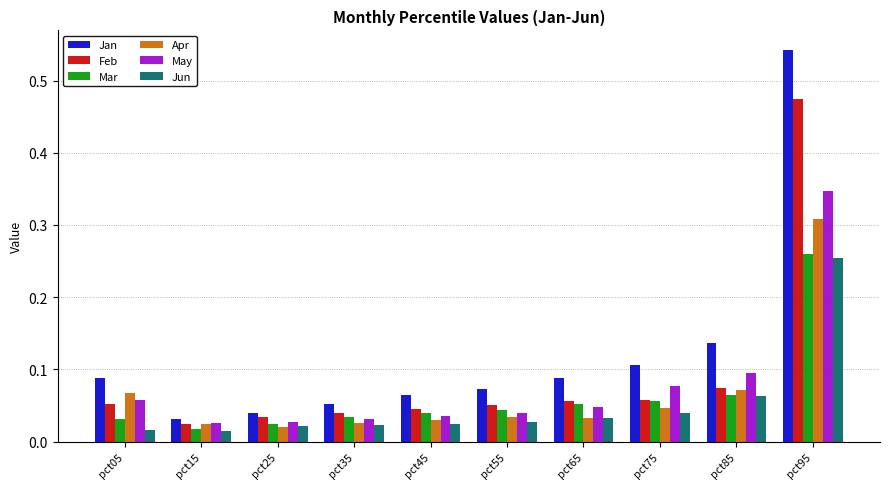

Which series has the widest spread of values?

Jan